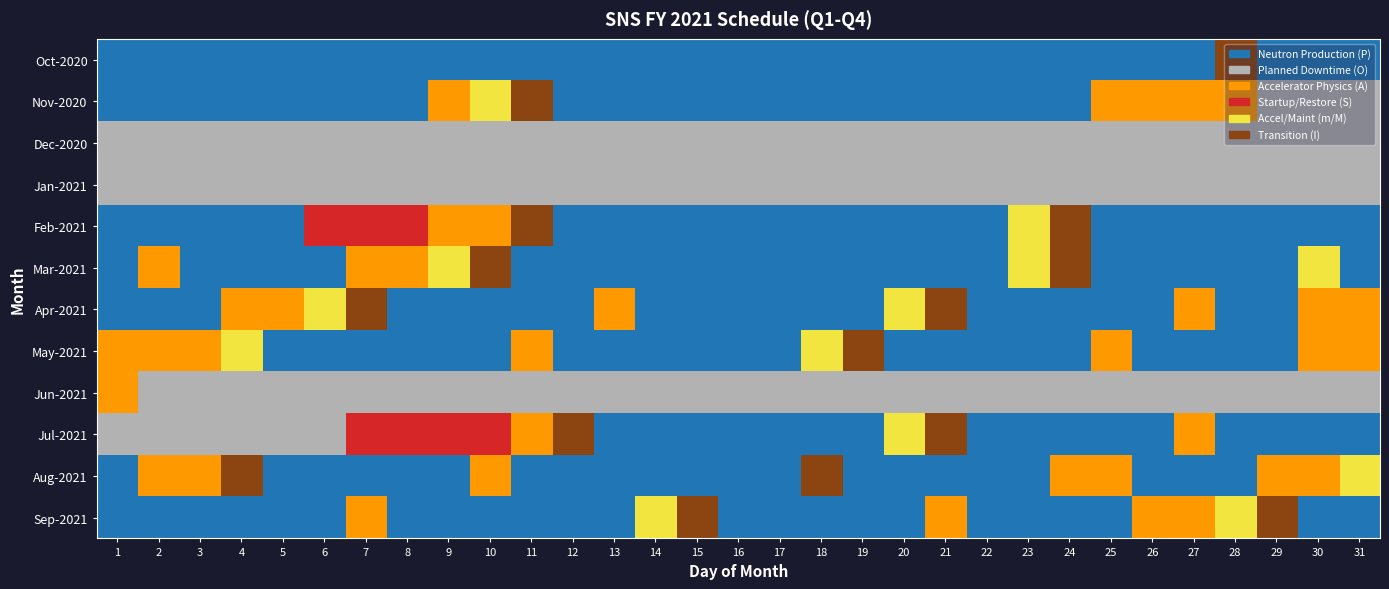

What is the difference between the highest and lowest values at 19?

4